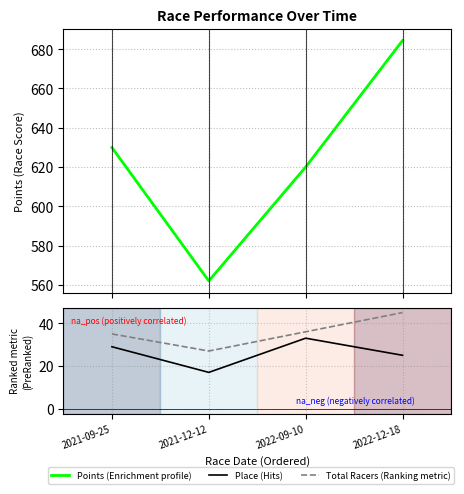

How many values in the Place series are below 29?

2